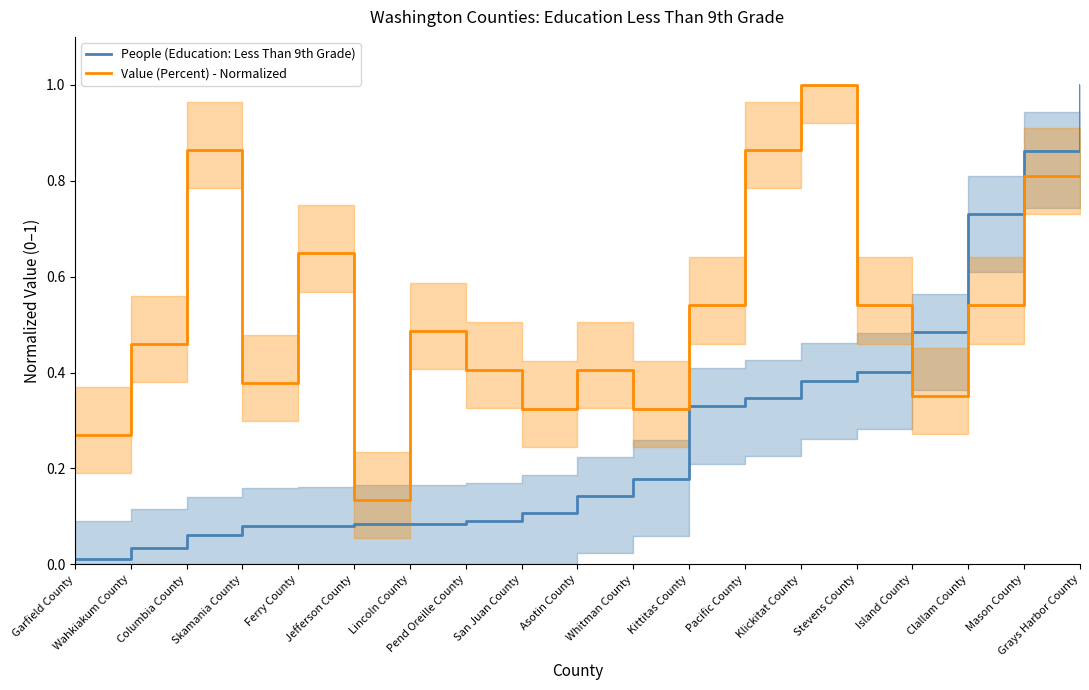

At which category does the chart reach its minimum across all series?

Garfield County